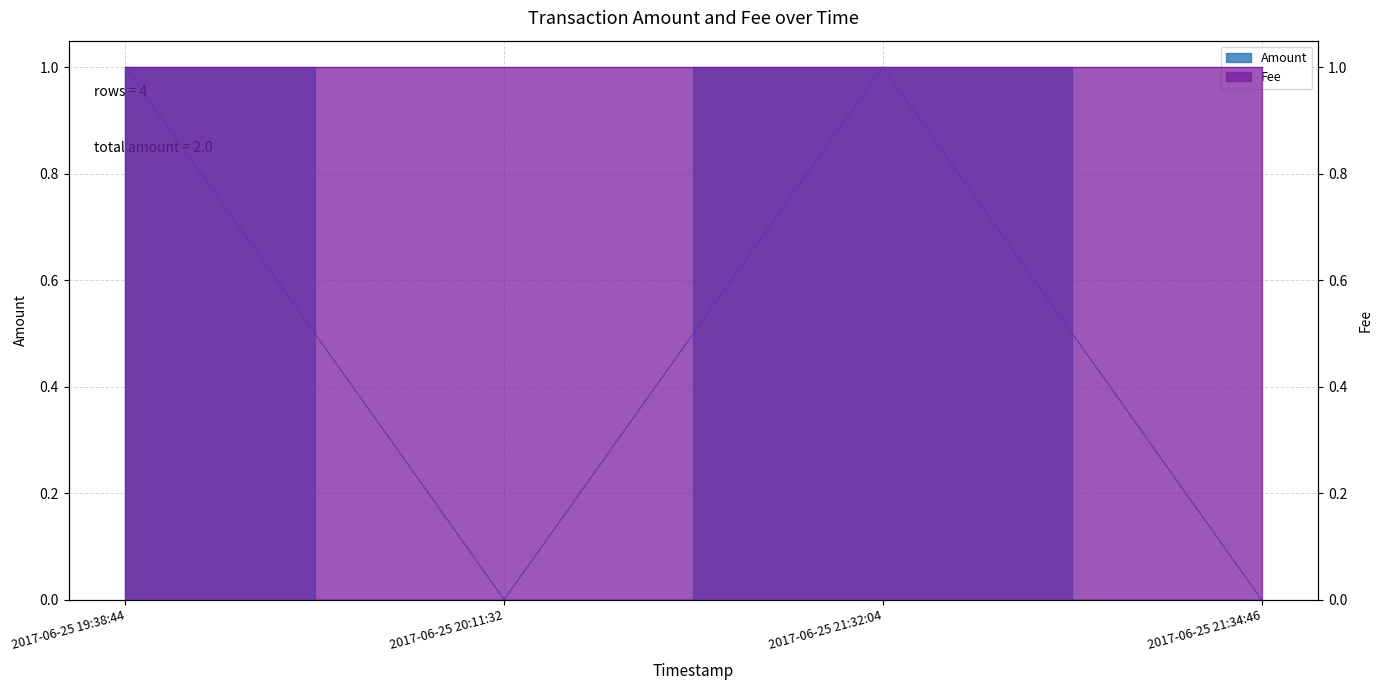

Reading left to right, extract all data points from this chart.

2017-06-25 19:38:44=1	2017-06-25 20:11:32=0	2017-06-25 21:32:04=1	2017-06-25 21:34:46=0